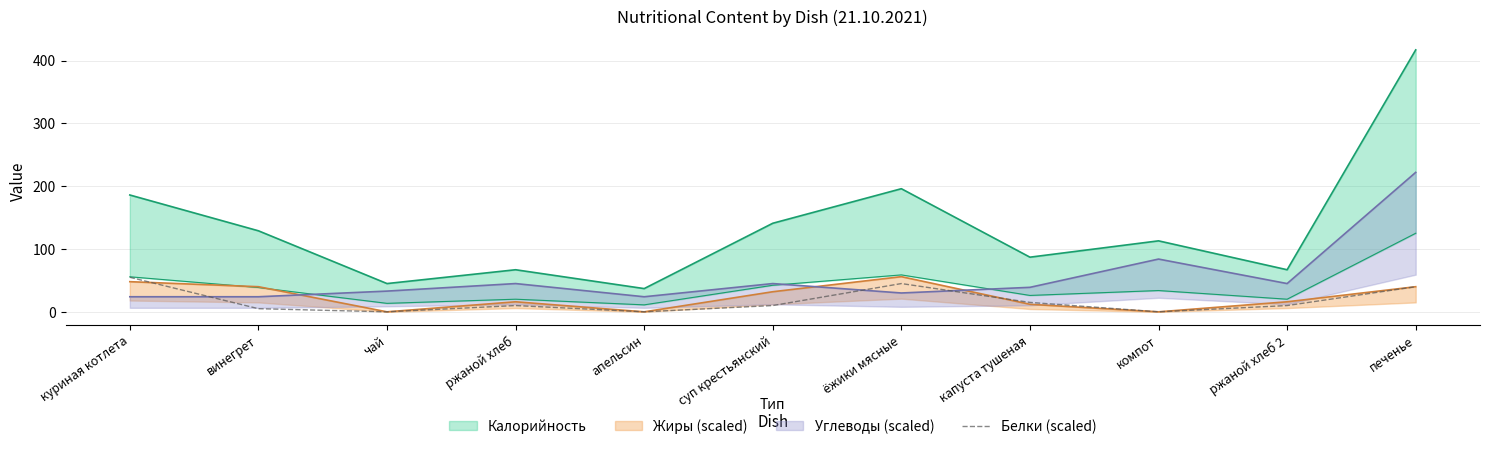

Read the value at суп крестьянский.

10